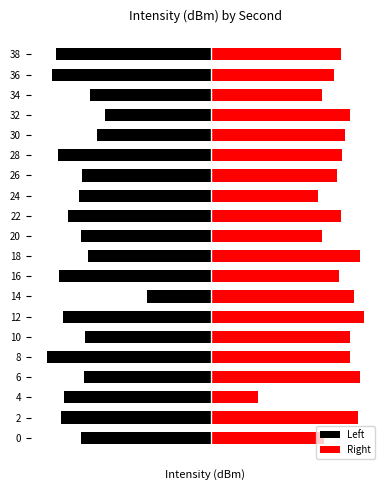

Are the bars horizontal?

Yes